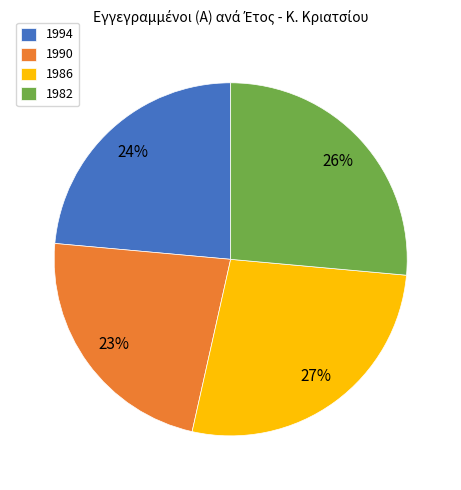

Is 1990 the majority of the pie?

No